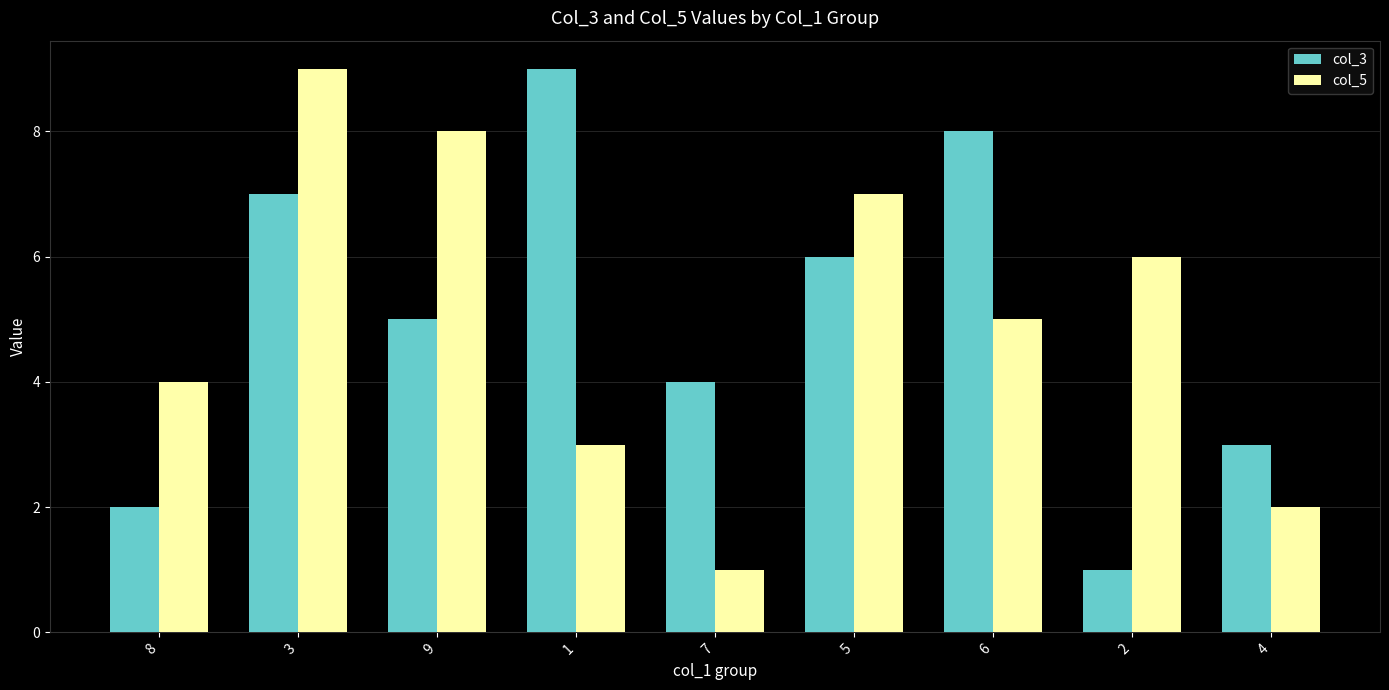

What is the label of the 6th bar from the left?

5